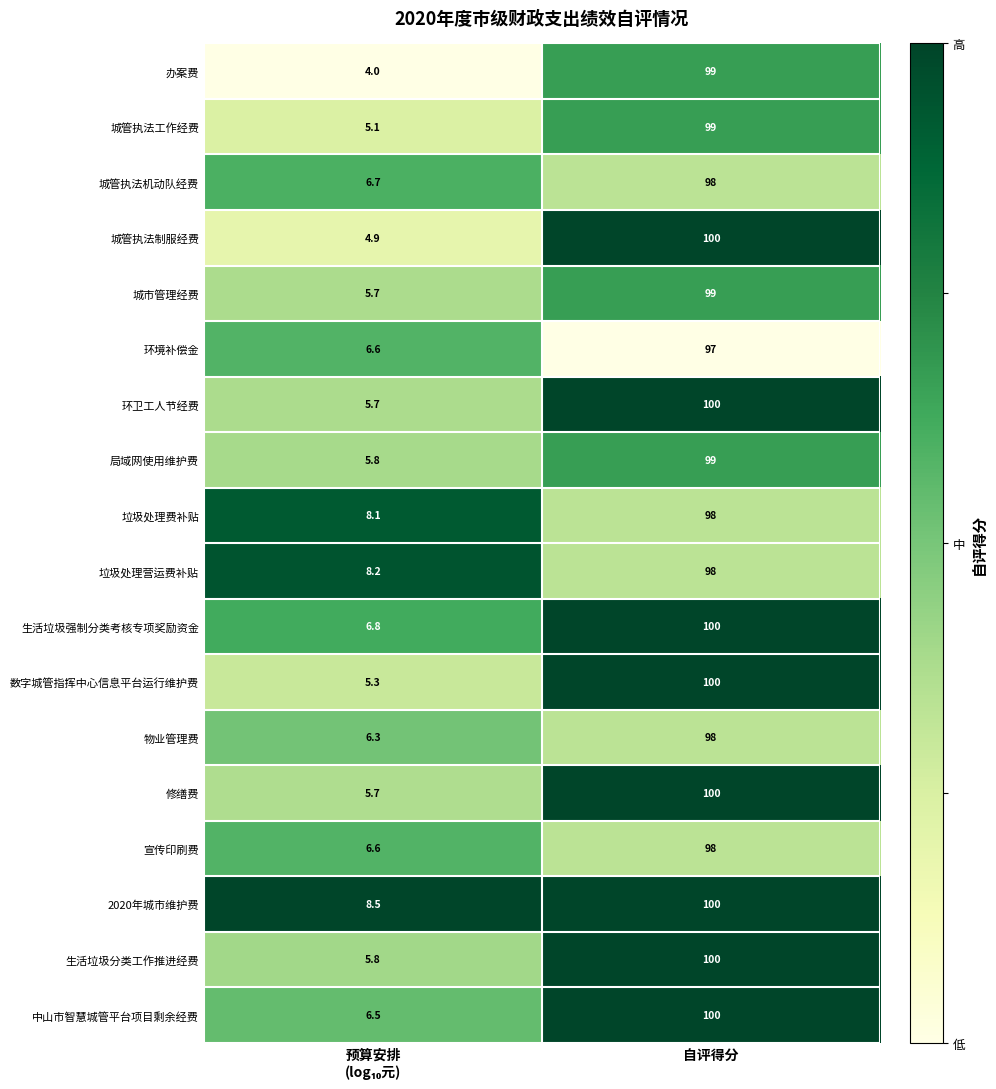

What is the average value of the 城管执法制服经费 series?

52.5